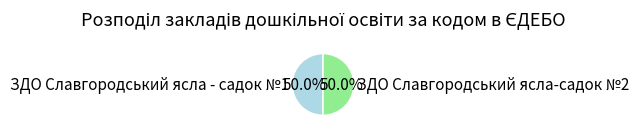

To the nearest percent, what percentage of the pie is ЗДО Славгородський ясла - садок №1?

50%